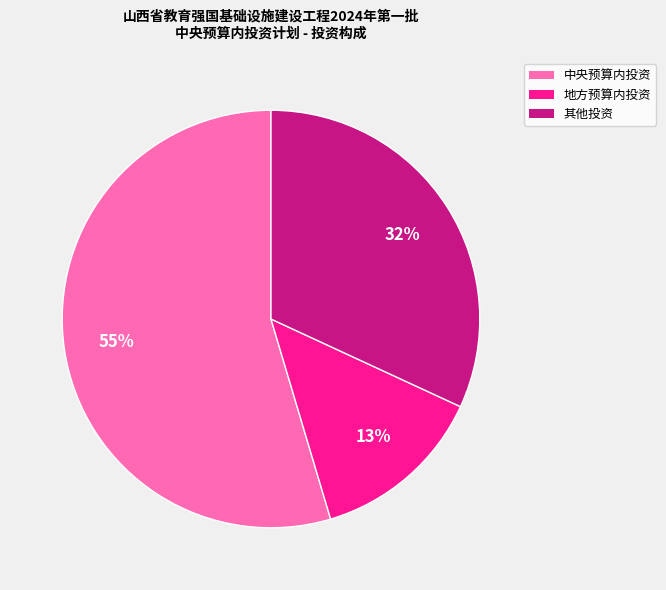

How many slices are in this pie chart?

3